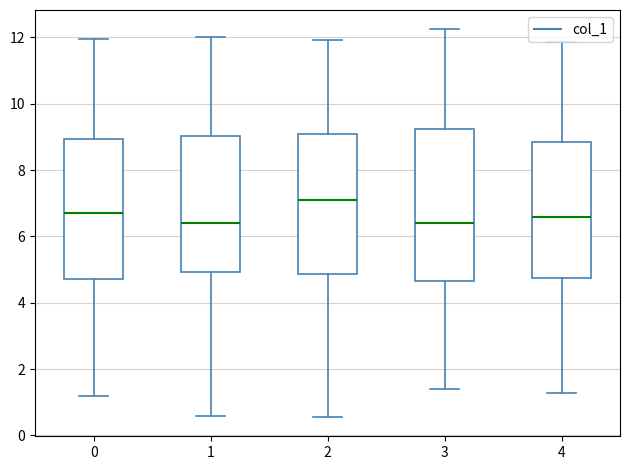

Reading left to right, transcribe this box plot: for each box, give where its median line is, the range the box spans, and where its two whiskers end, as read against the y-axis. The values are not printed on the chart, so give them approximately, as read against the axis.

0: median 6.6, box 4.8 to 9.0, whiskers 1.2 to 12.0
1: median 6.4, box 5.0 to 9.0, whiskers 0.6 to 12.0
2: median 7.0, box 4.8 to 9.2, whiskers 0.6 to 12.0
3: median 6.4, box 4.6 to 9.2, whiskers 1.4 to 12.2
4: median 6.6, box 4.8 to 8.8, whiskers 1.2 to 11.8